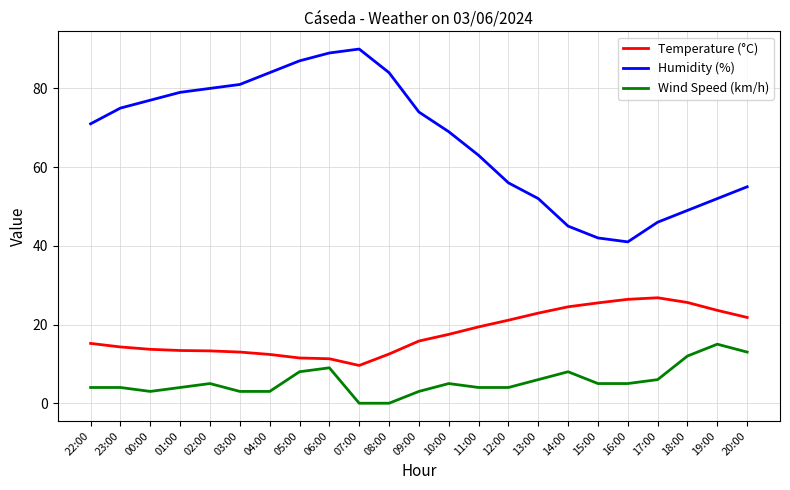

What is the approximate value of Temperature (°C) at 17:00?

26.8